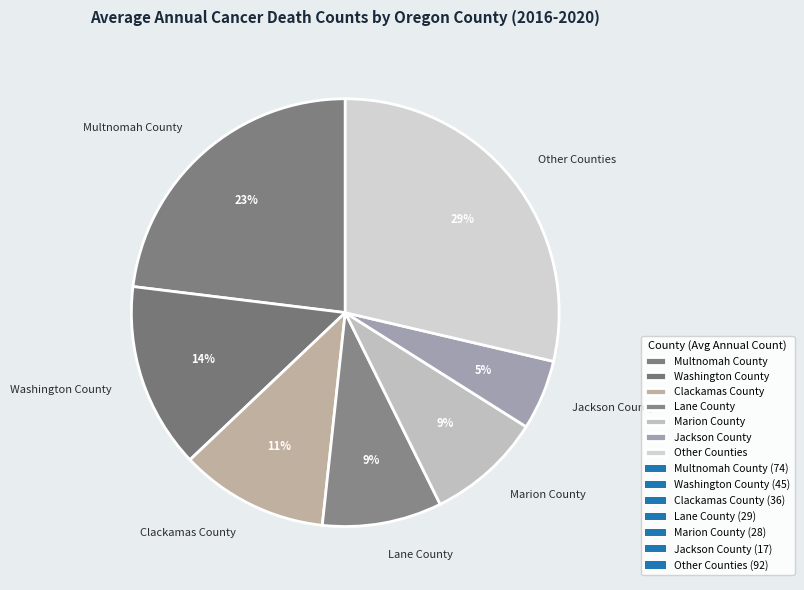

Combined, do Multnomah County and Marion County account for over 50%?

No